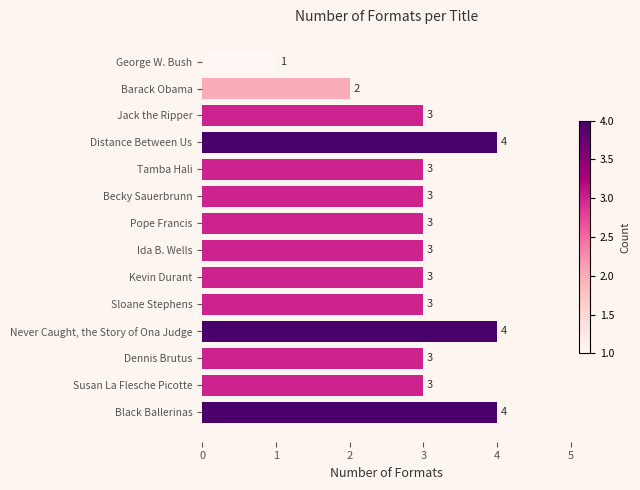

At which label is the value closest to 2?

Barack Obama